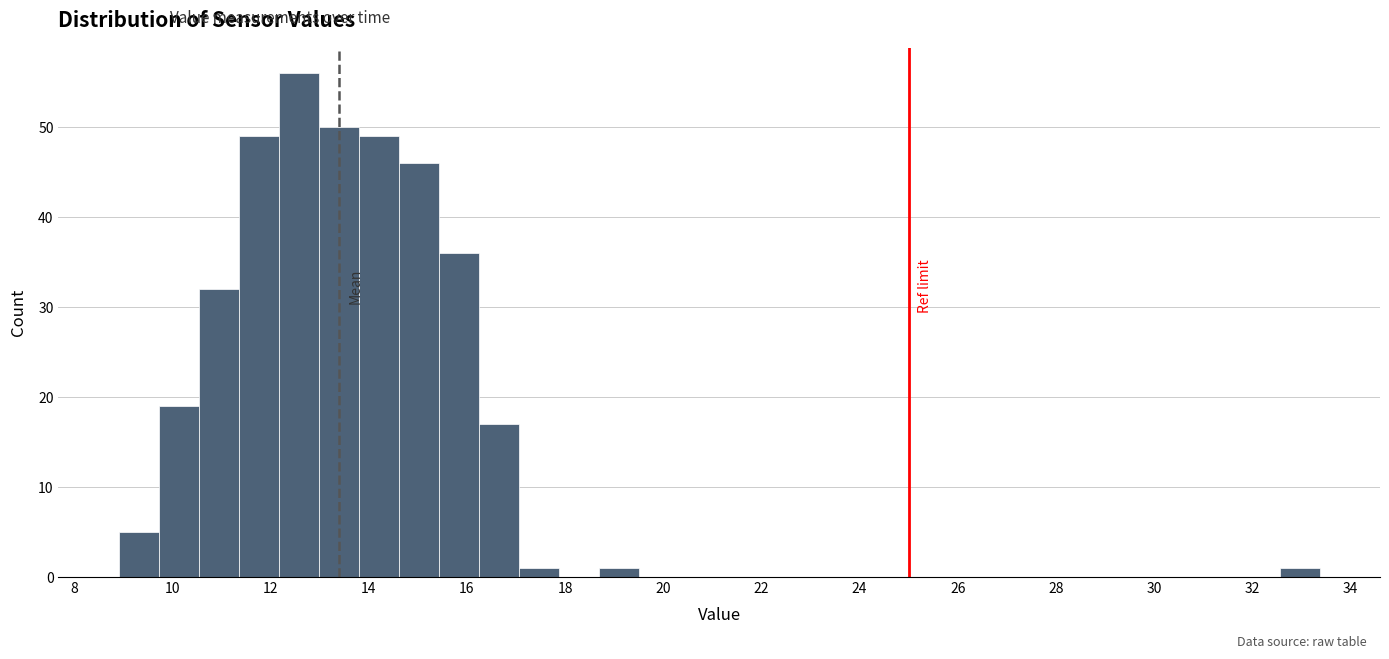

Reading left to right, list every bar in this chart as the range it spans on the x-axis followed by its height. Neither the bar edges nor the heights are printed on the chart, so give them approximately, as read against the axes.

9.0 to 9.8: 5
9.8 to 10.6: 19
10.6 to 11.4: 32
11.4 to 12.2: 49
12.2 to 13.0: 56
13.0 to 13.8: 50
13.8 to 14.6: 49
14.6 to 15.4: 46
15.4 to 16.2: 36
16.2 to 17.0: 17
17.0 to 17.8: 1
17.8 to 18.6: 0
18.6 to 19.6: 1
19.6 to 20.4: 0
20.4 to 21.2: 0
21.2 to 22.0: 0
22.0 to 22.8: 0
22.8 to 23.6: 0
23.6 to 24.4: 0
24.4 to 25.2: 0
25.2 to 26.0: 0
26.0 to 26.8: 0
26.8 to 27.6: 0
27.6 to 28.4: 0
28.4 to 29.4: 0
29.4 to 30.2: 0
30.2 to 31.0: 0
31.0 to 31.8: 0
31.8 to 32.6: 0
32.6 to 33.4: 1